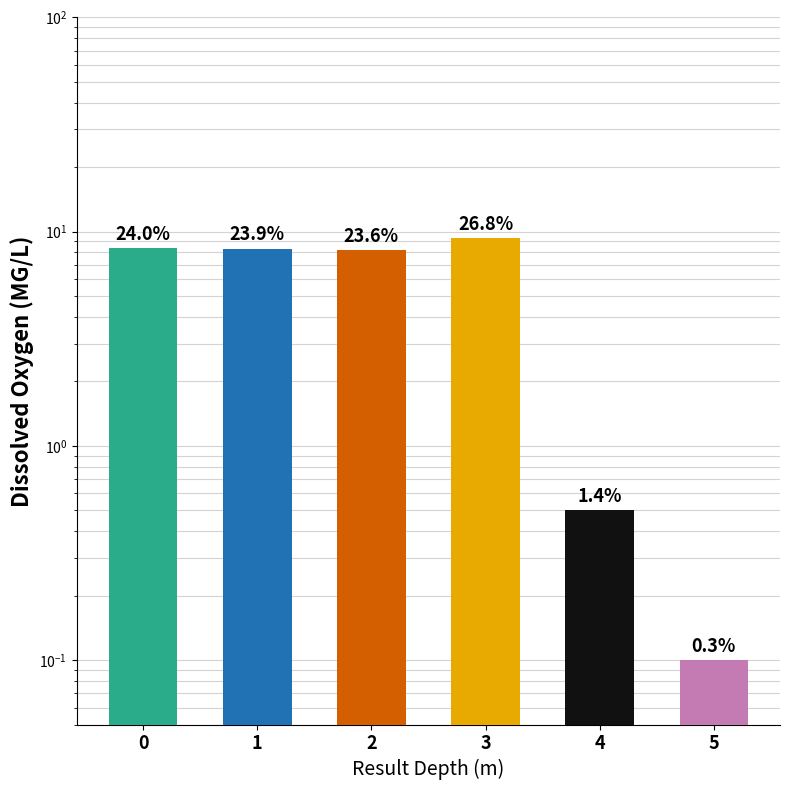

Does the chart contain any negative values?

No